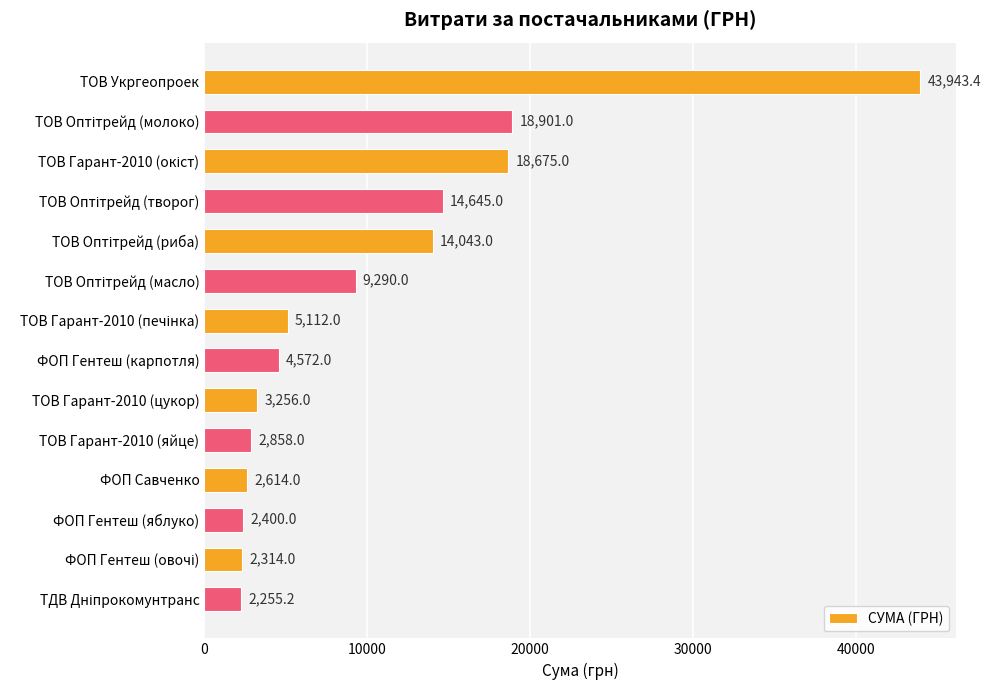

What is the value of the 12th bar from the top?

2400.0